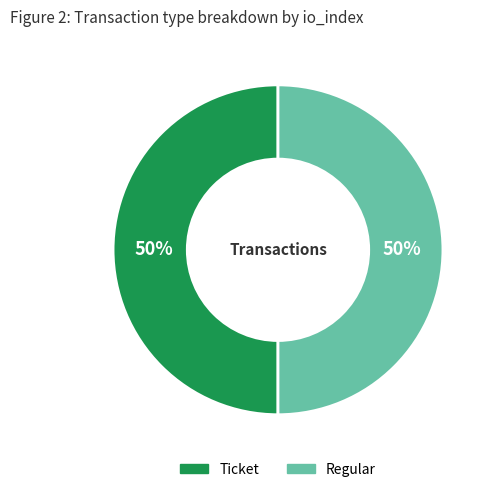

To the nearest percent, what percentage of the pie is Ticket?

50%